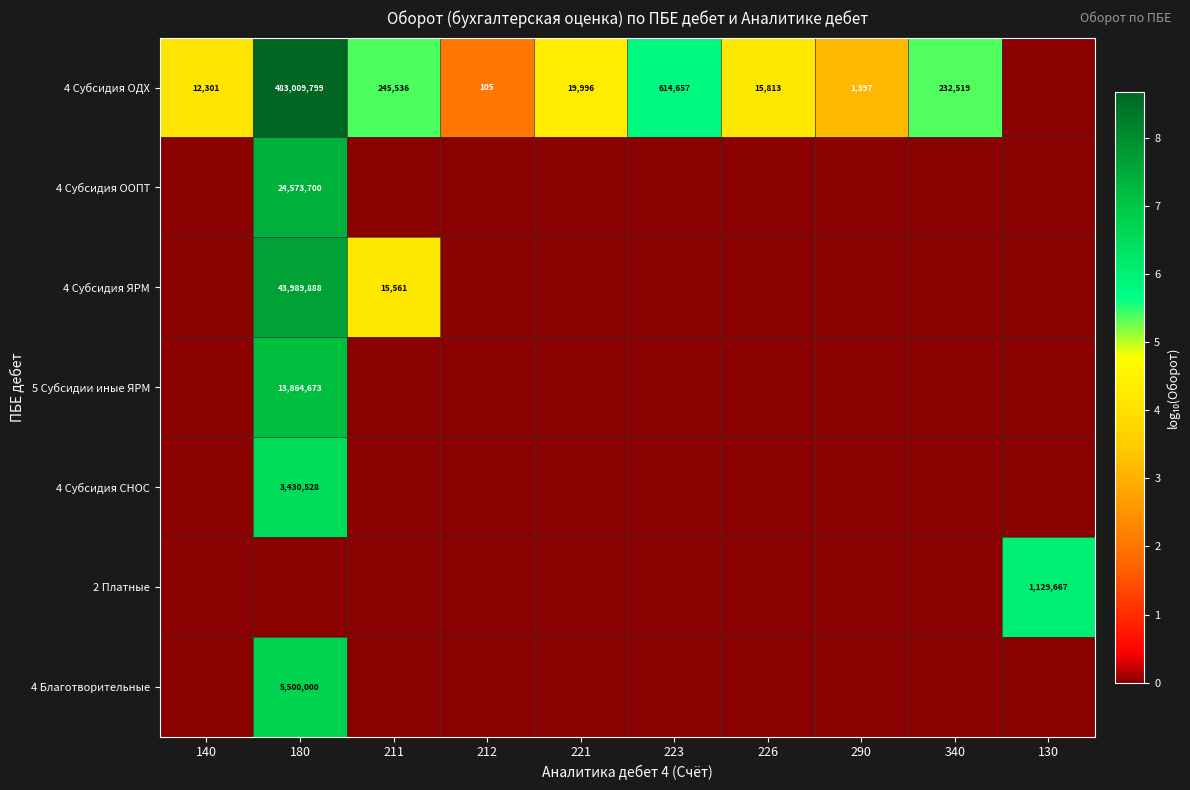

Is it true that 4 Субсидия ОДХ equals 15813 at 226?

True